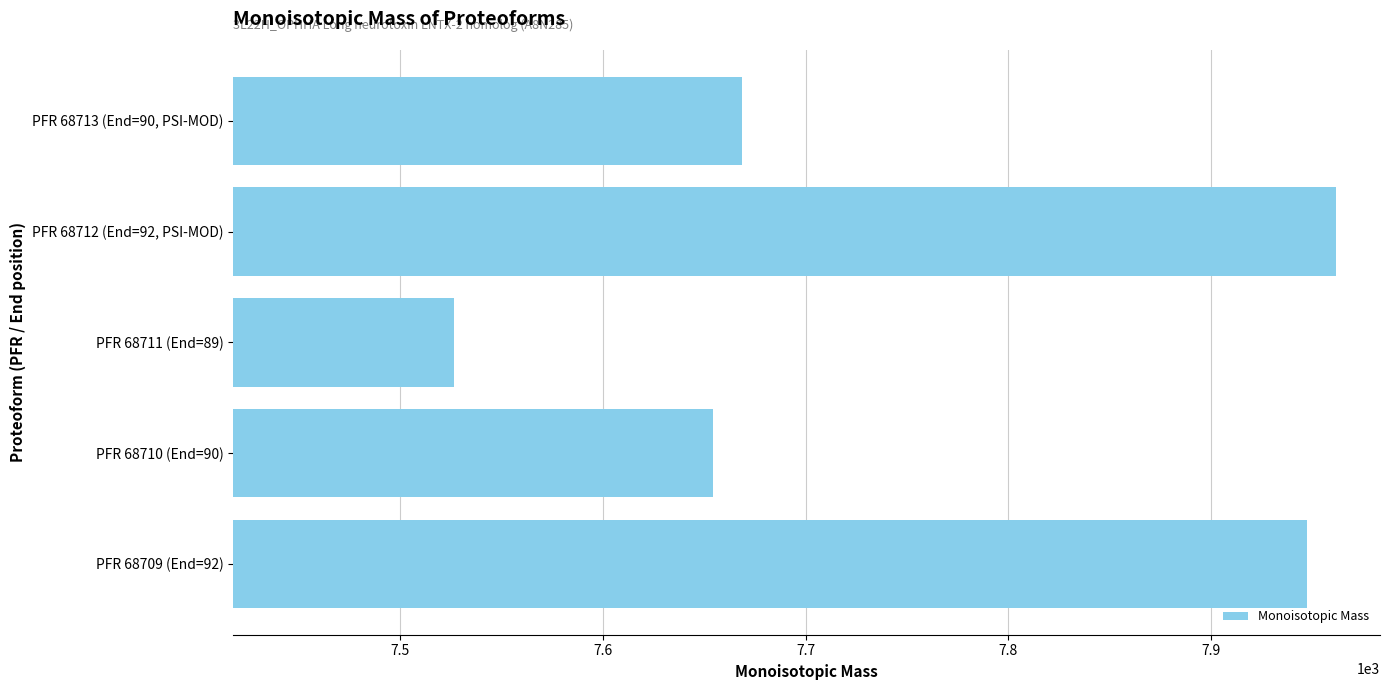

What is the difference between the maximum and minimum values?

435.3